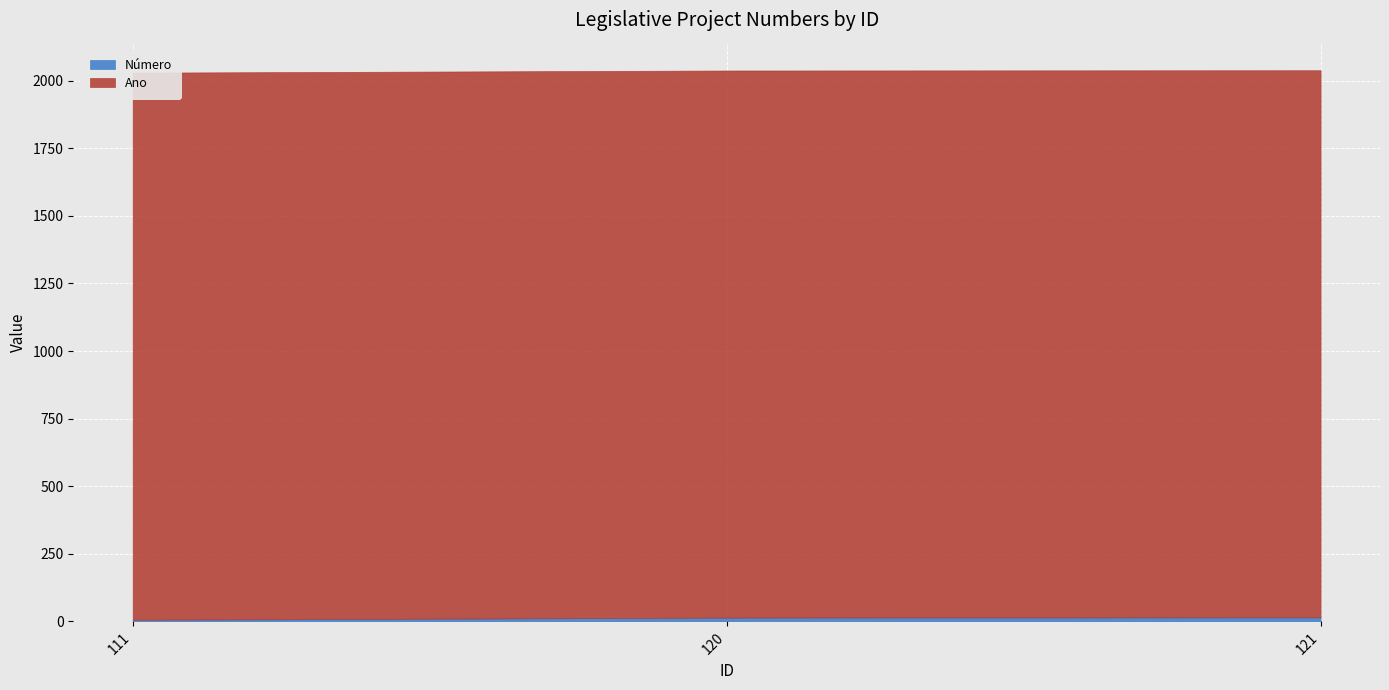

How many lines are shown in the chart?

2